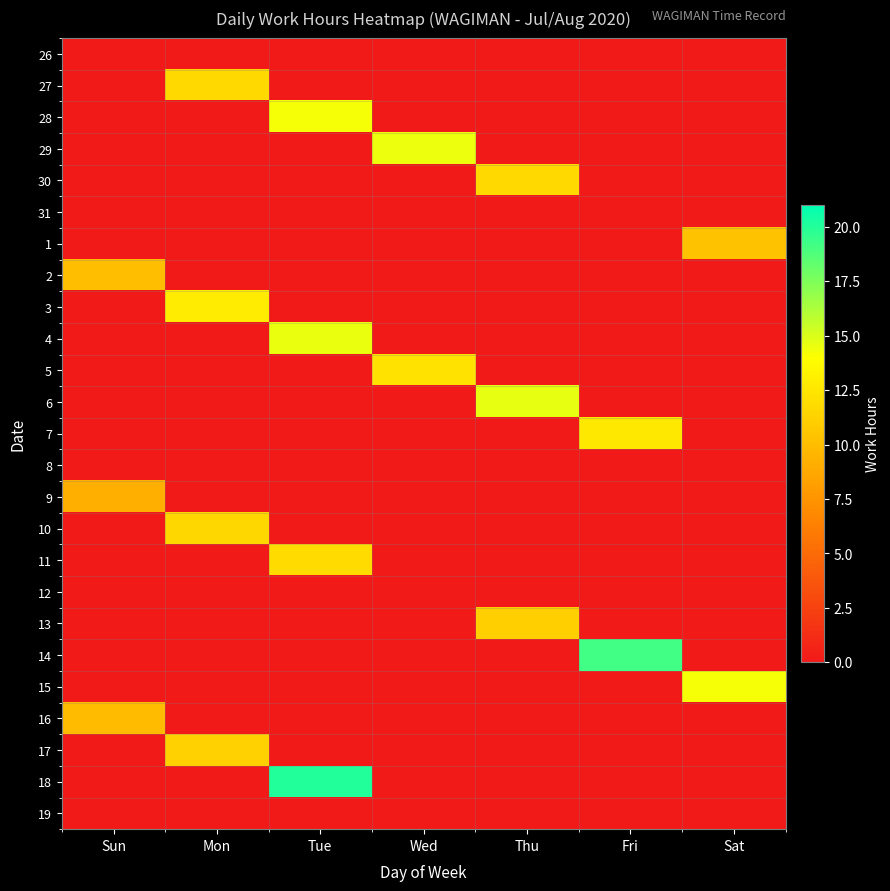

Which has a higher value, Mon or Wed?

Mon